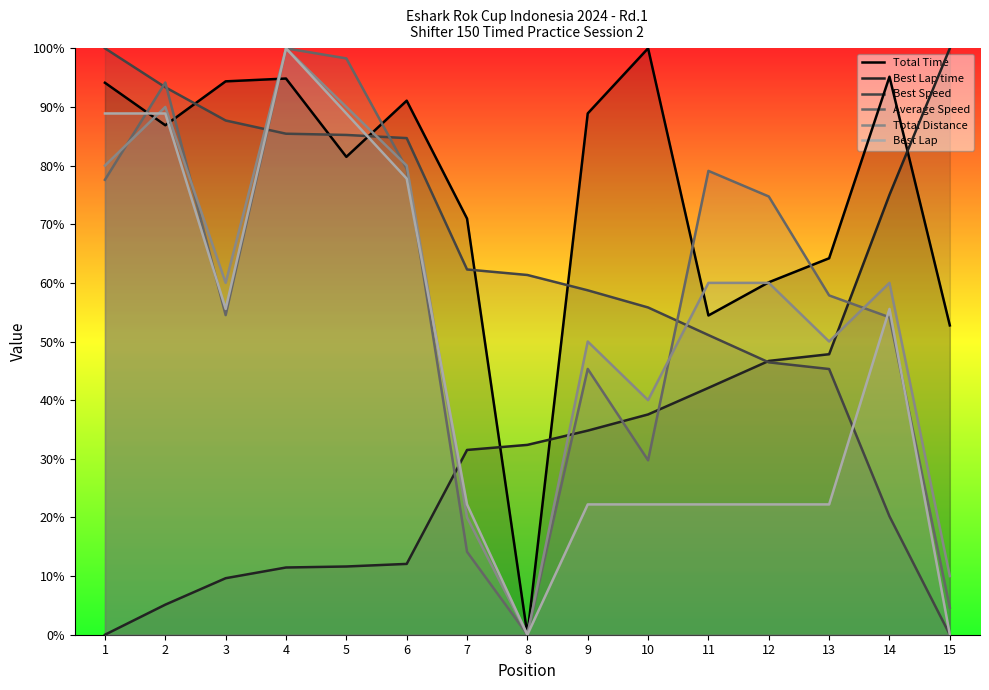

How many values in the Total Time series exceed 86?

8